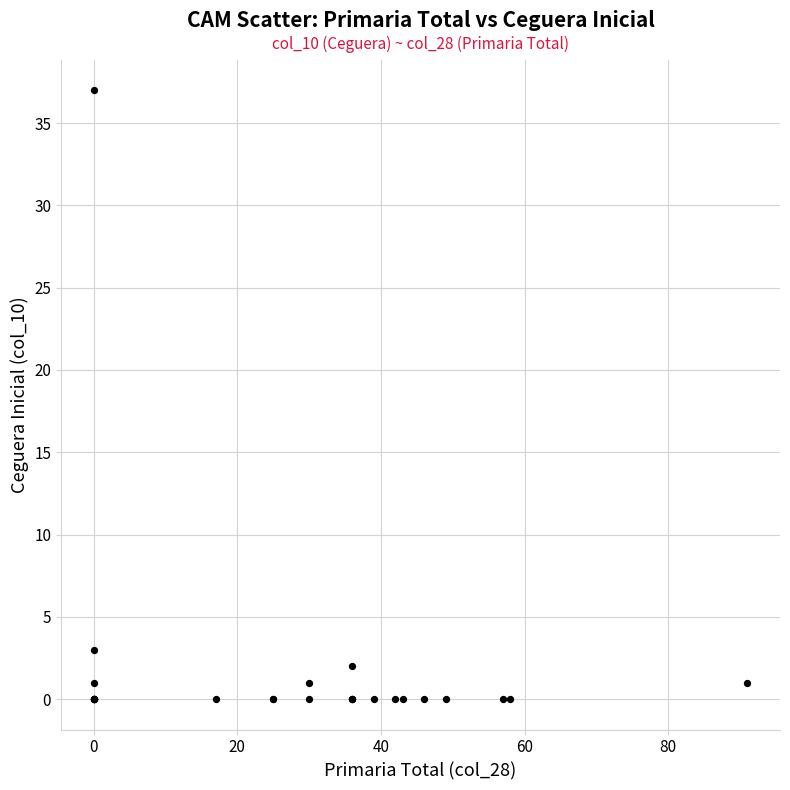

What Y value in the scatter plot is closest to 18?

3